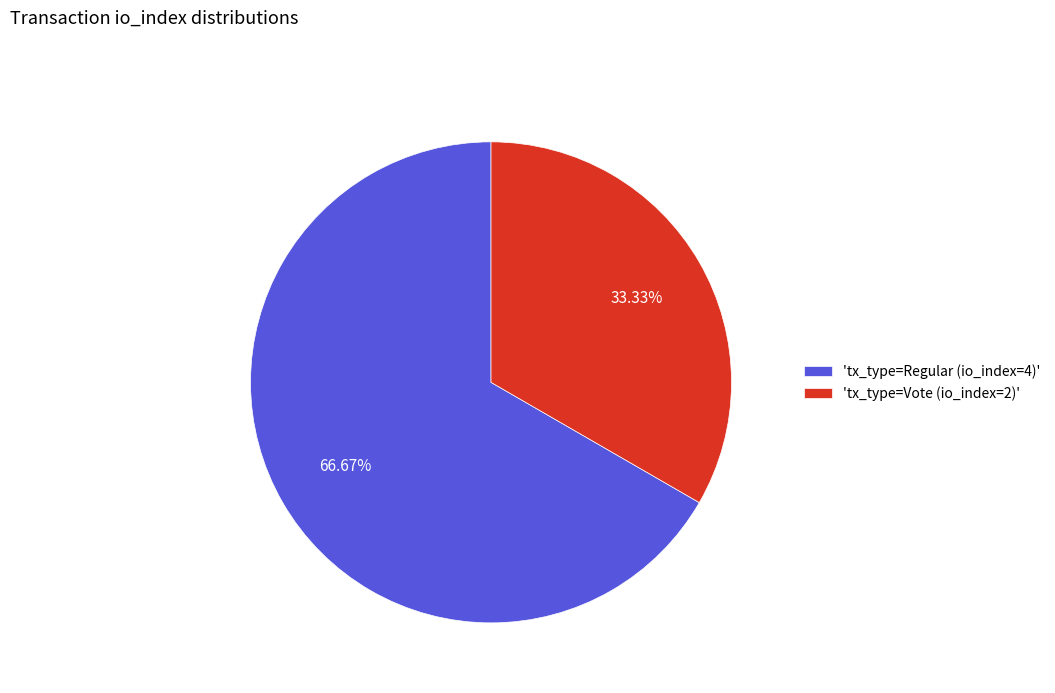

To the nearest percent, what is the average slice percentage?

50%